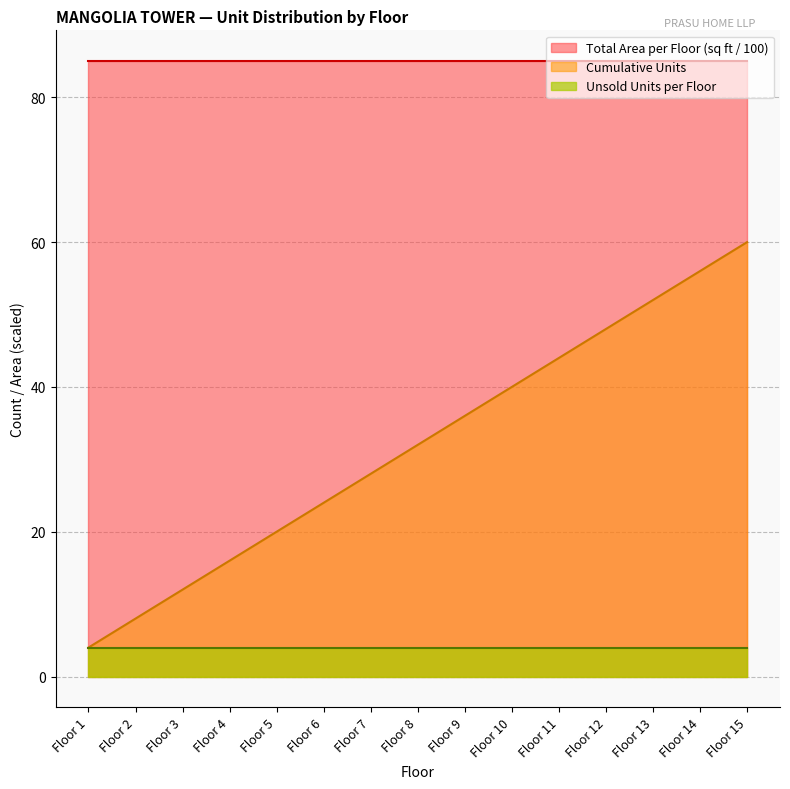

True or false: Cumulative Units has more than 1 points higher than both neighbors.

False